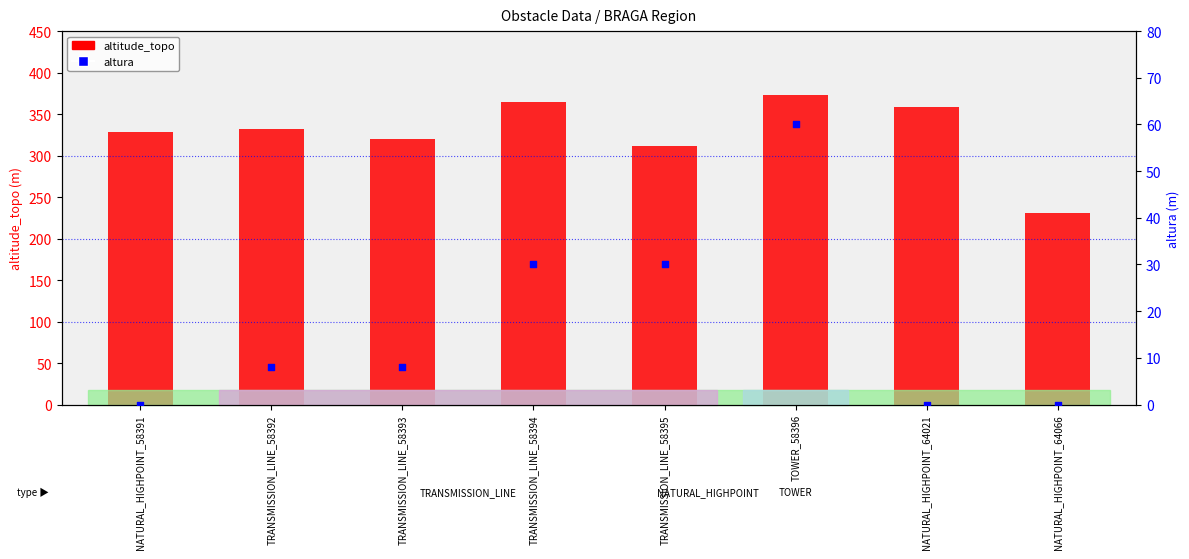

At how many categories does at least one series exceed 365?

1